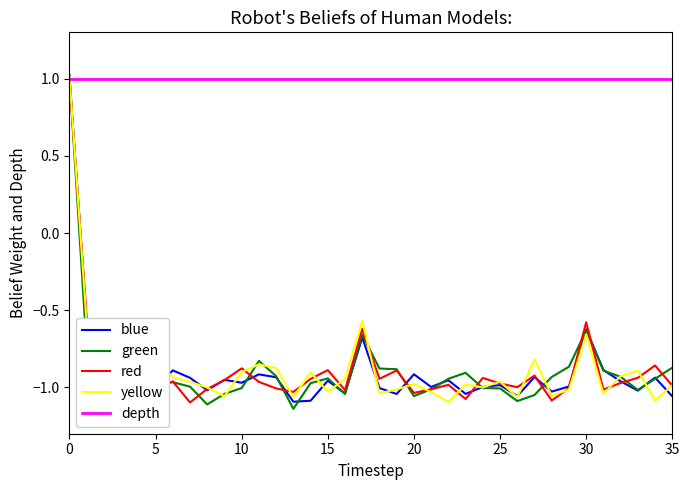

Is this an area chart (filled region under the line)?

No